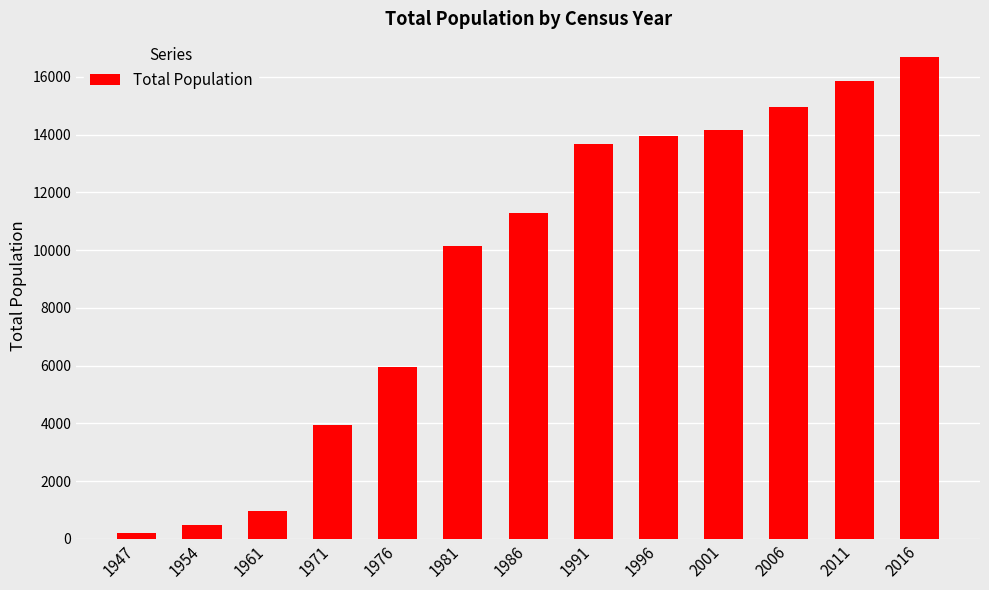

Reading left to right, list all the values displayed in this chart.

217	478	971	3942	5947	10142	11287	13684	13943	14167	14947	15869	16676